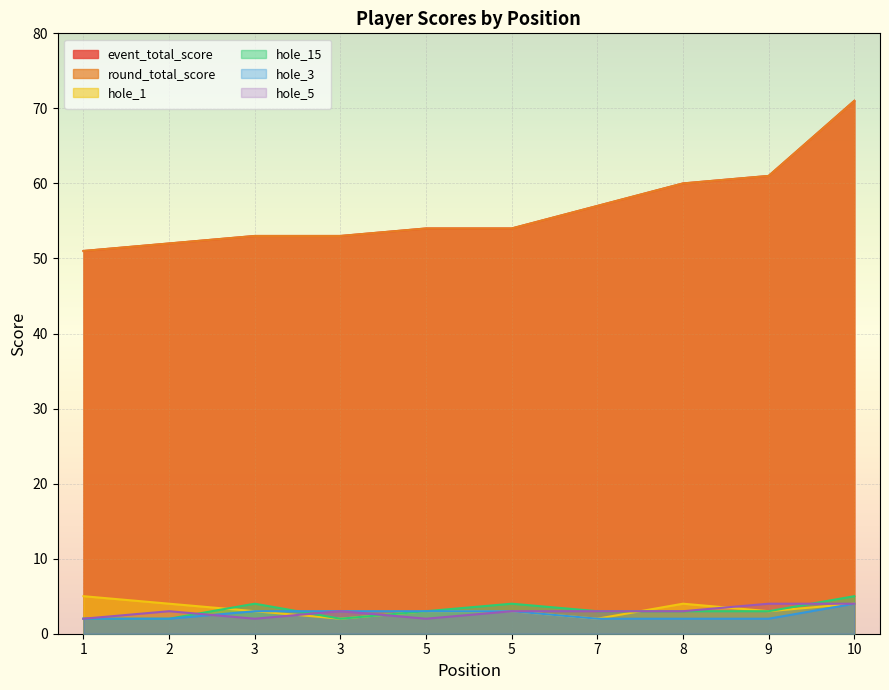

Read the round_total_score value at 5, to the nearest 10.

50